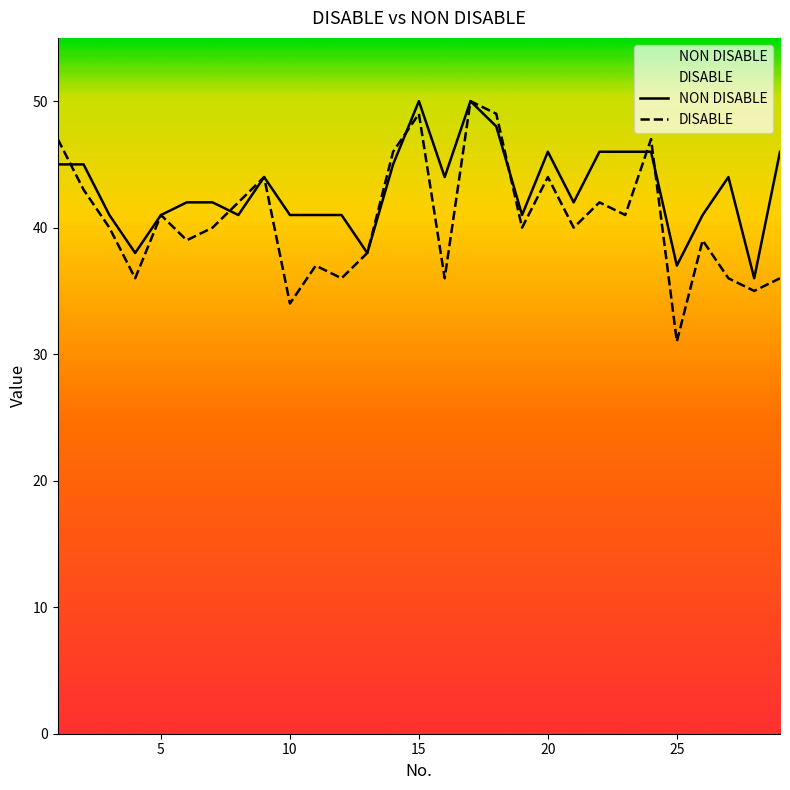

Which series ends up on top after the final intersection of DISABLE and NON DISABLE?

NON DISABLE